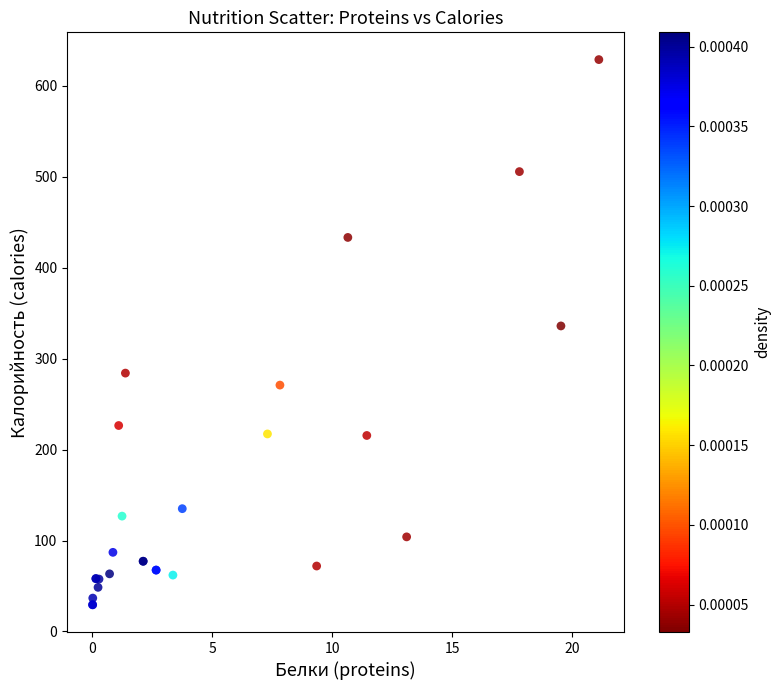

What Y value in the scatter plot is closest to 329?

335.9